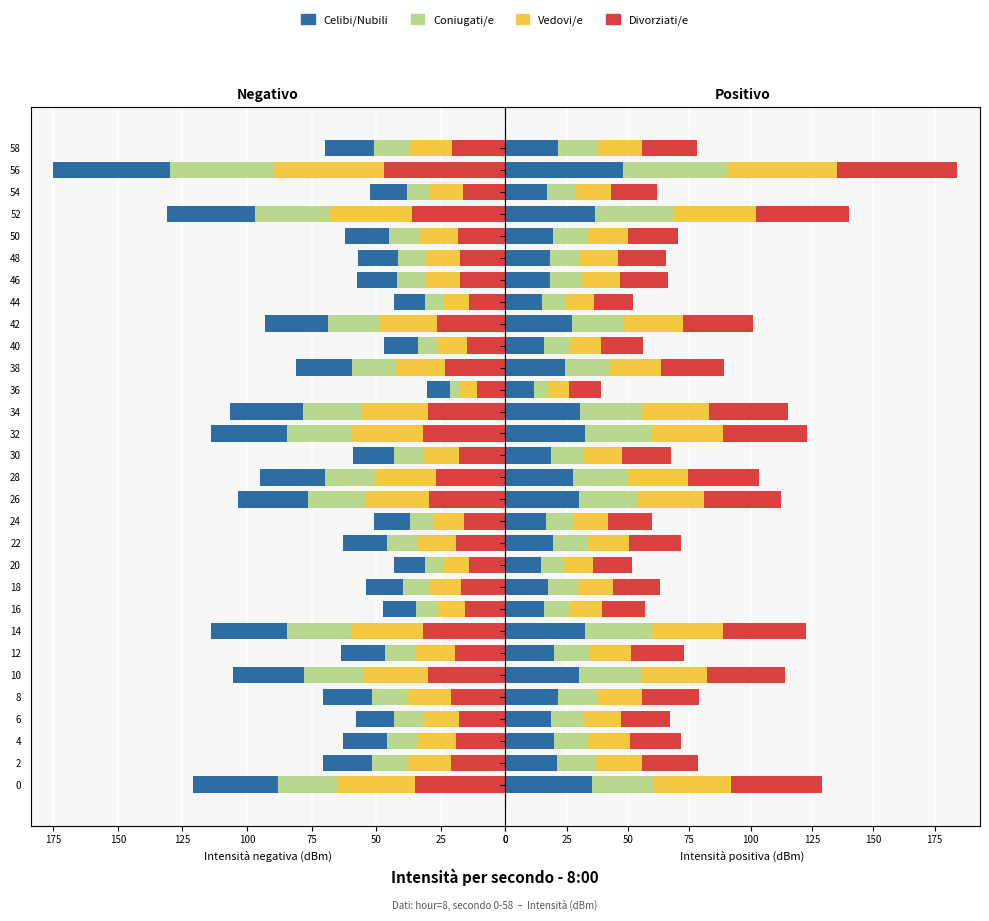

How many data points does each series have?

30